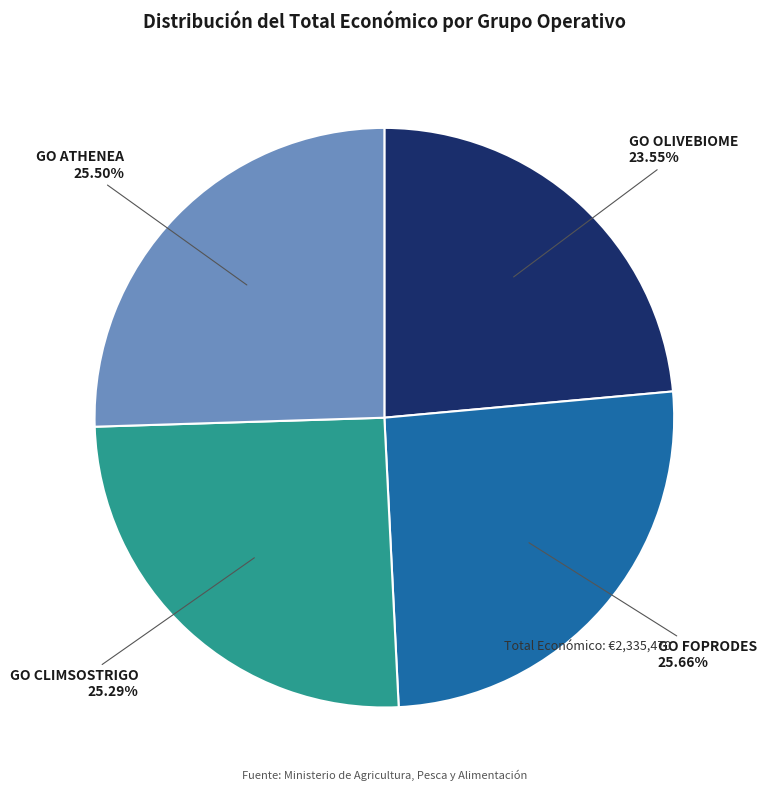

How many segments does this pie chart have?

4